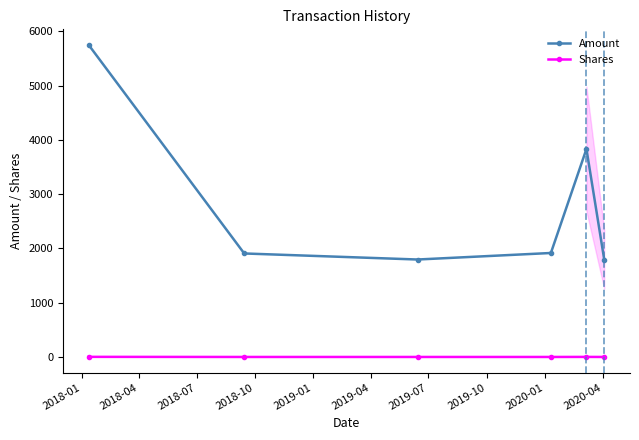

What is the value of the Shares point at the 4th from the left?

1.0